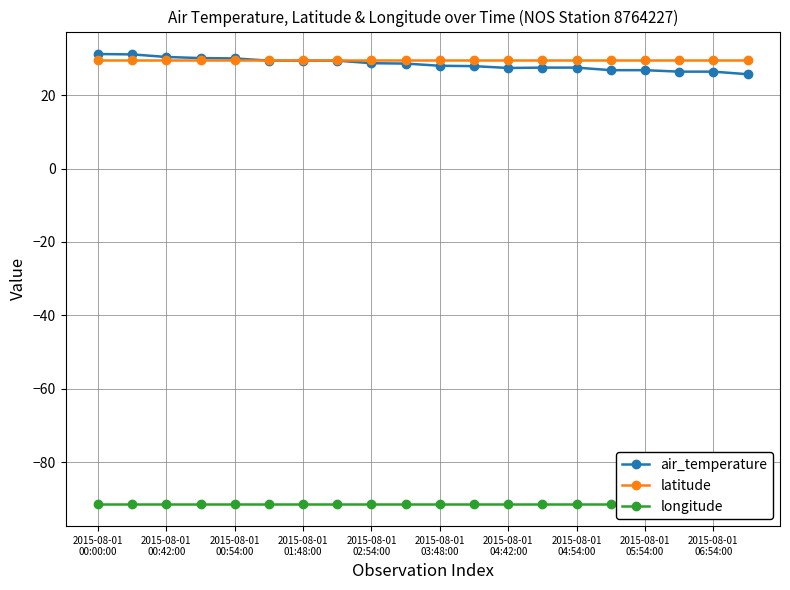

What is the sum of all longitude values?

-1826.8